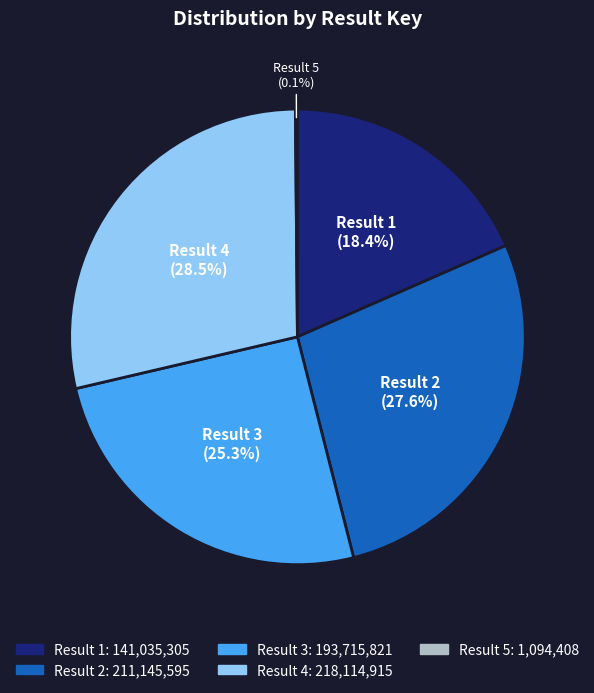

Is there any slice that represents more than half of the pie?

No